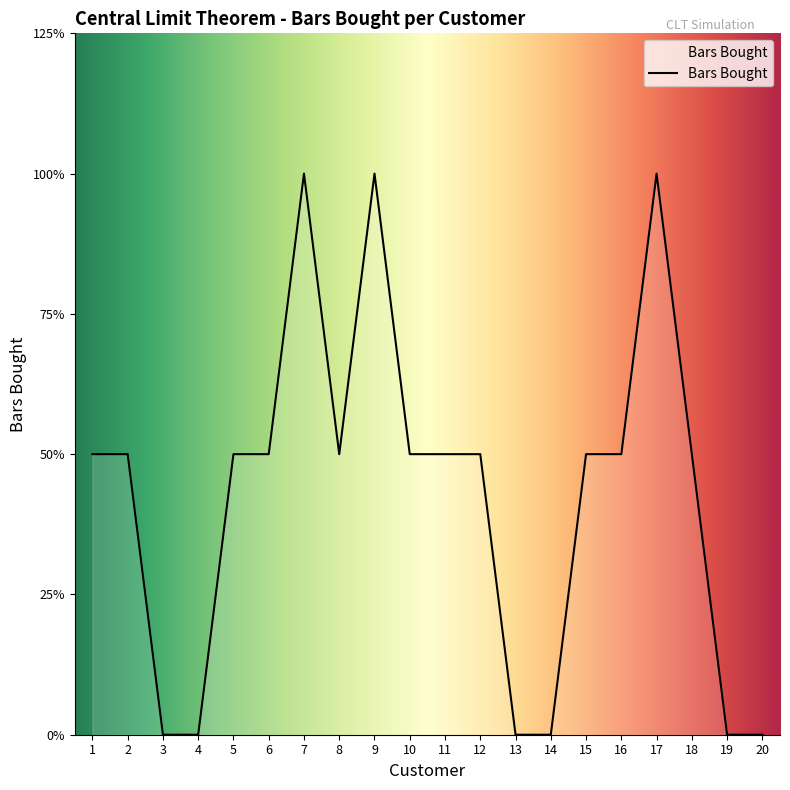

At which label does the data first exceed 1?

7